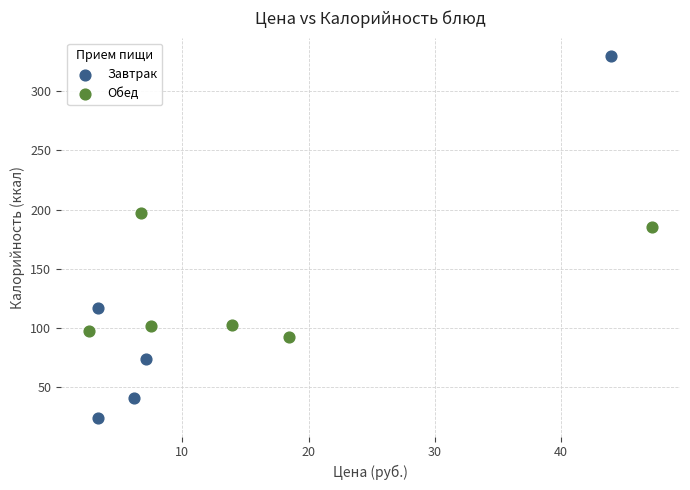

Which series reaches the maximum Y coordinate?

Завтрак